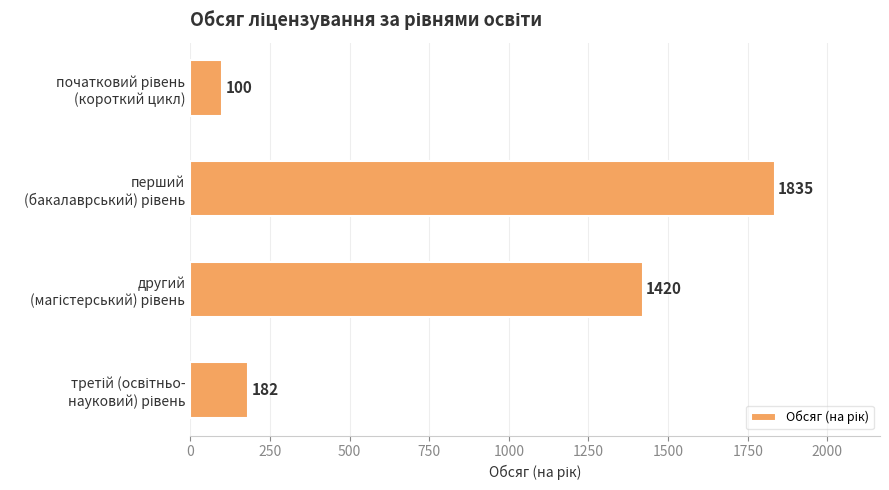

Reading bottom to top, transcribe all the data shown in this chart.

182	1420	1835	100